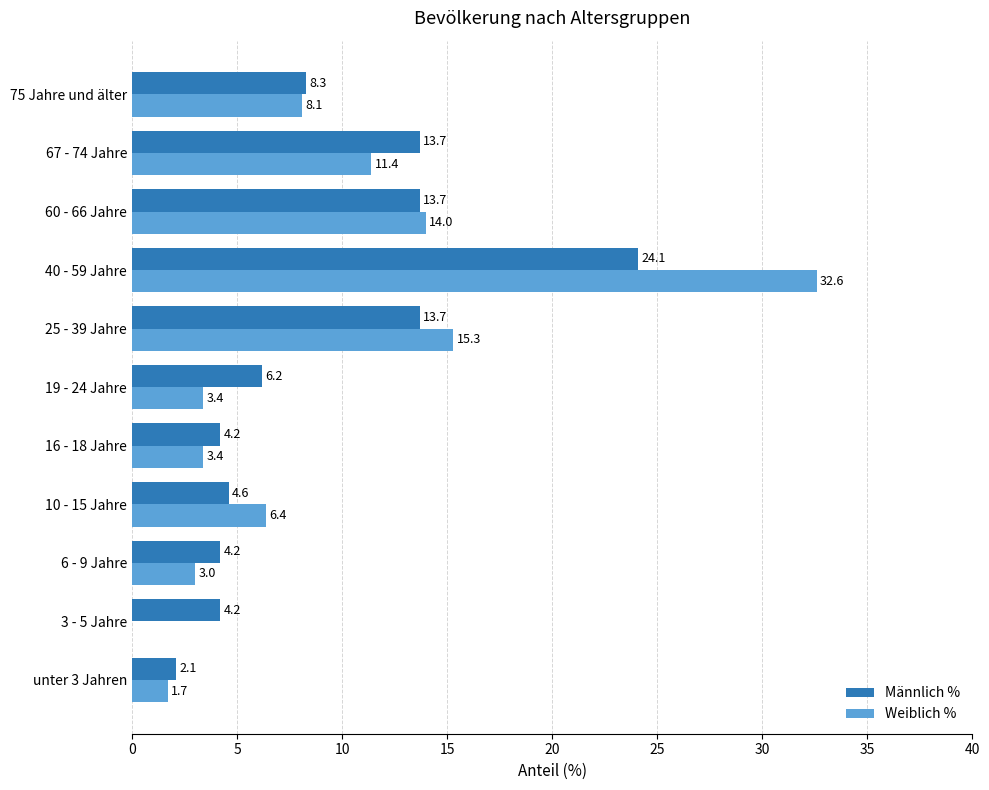

Where is Weiblich % nearest to the value 16?

25 - 39 Jahre